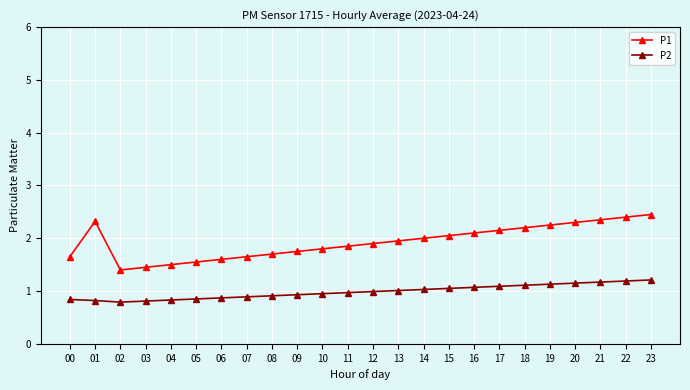

The P1 series shows 2.2 at 06. True or false?

False